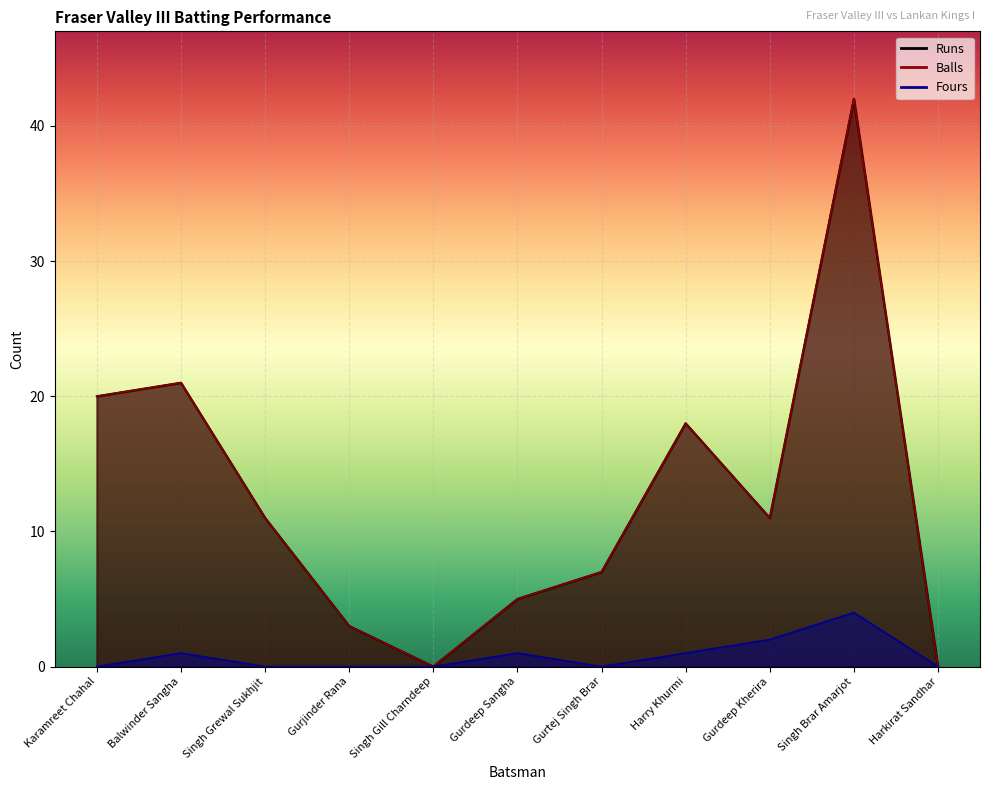

What is the difference between the highest and lowest values at Singh Brar Amarjot?

38